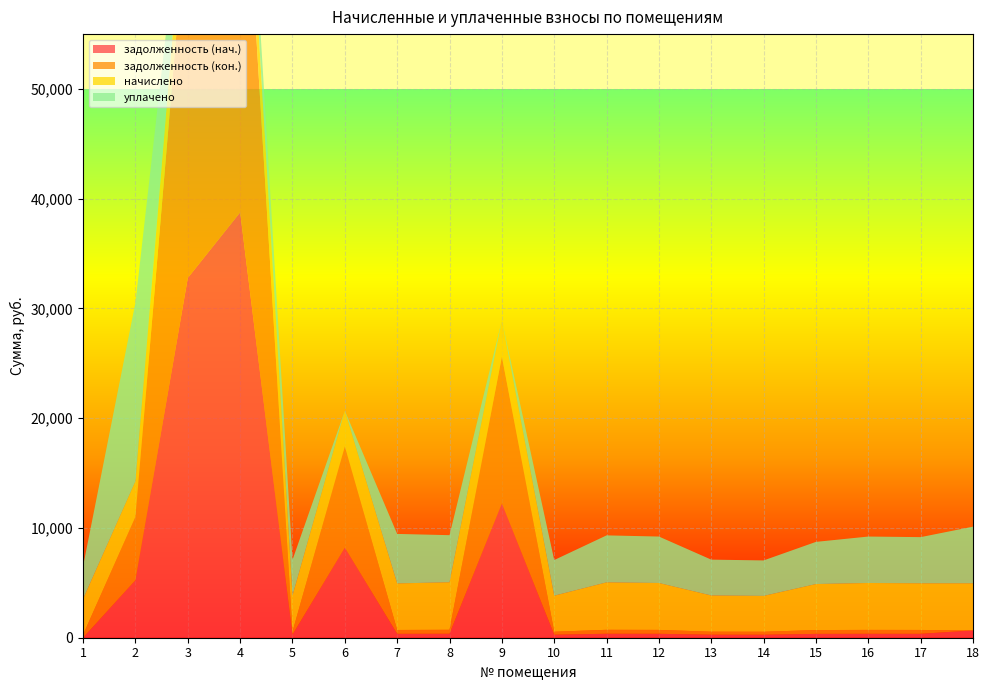

Reading right to left, extract all data points from this chart.

задолженность (нач.): 667.9	354.1	356.2	349.3	272.2	274.9	356.2	360.4	273.5	12244.6	361.0	353.5	8207.9	274.2	38760.4	32784.8	5244.3	0.0
задолженность (кон.): 0.0	354.1	356.2	349.3	272.2	274.9	356.2	360.4	273.5	13376.7	361.0	353.5	9225.7	274.2	40249.7	34543.7	5769.8	272.2
начислено: 4291.1	4249.8	4274.5	4191.8	3265.9	3298.9	4274.5	4324.2	3282.4	3298.9	4332.5	4241.5	3249.4	3290.6	4241.5	4266.2	3249.4	3265.9
уплачено: 5161.5	4207.6	4232.1	3842.5	3233.5	3266.2	4232.1	4281.3	3249.8	0.0	4289.5	4510.8	0.0	3258.0	2536.6	1000.0	16279.1	2993.8